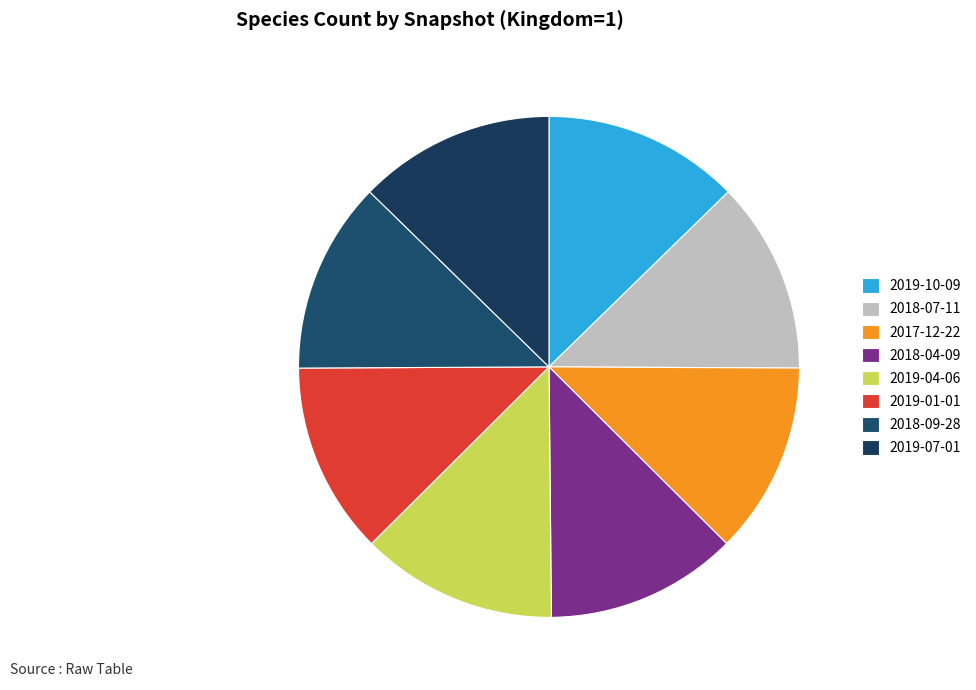

How many slices are in this pie chart?

8